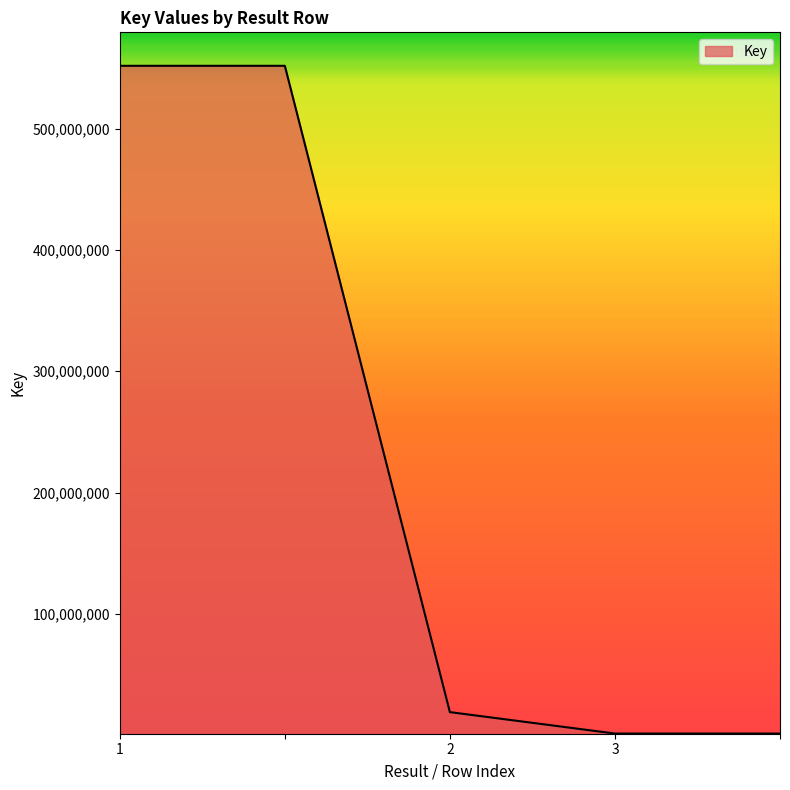

What is the sum of all values?

1125500428